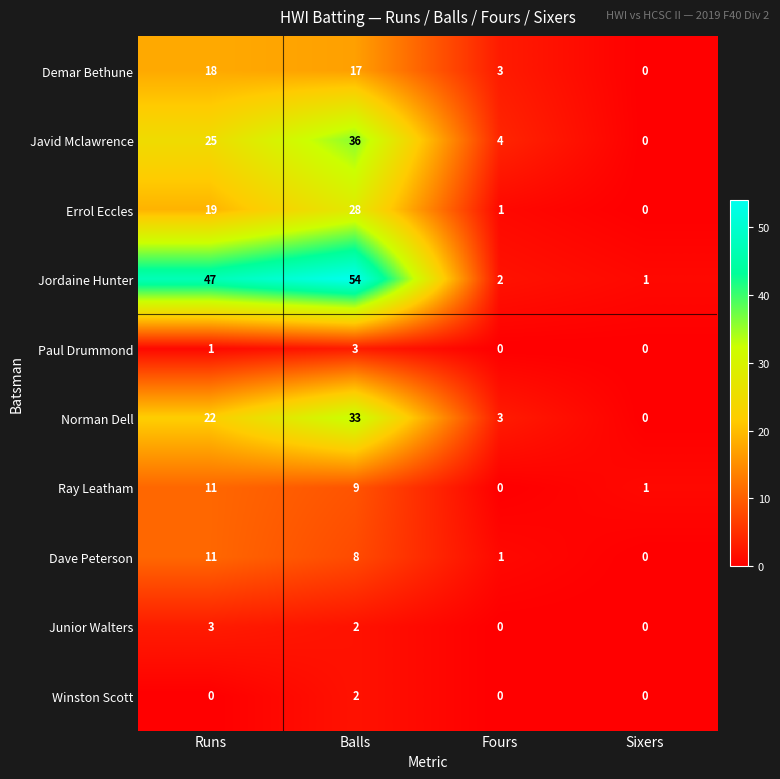

True or false: Ray Leatham has a value of 1 at Sixers.

True